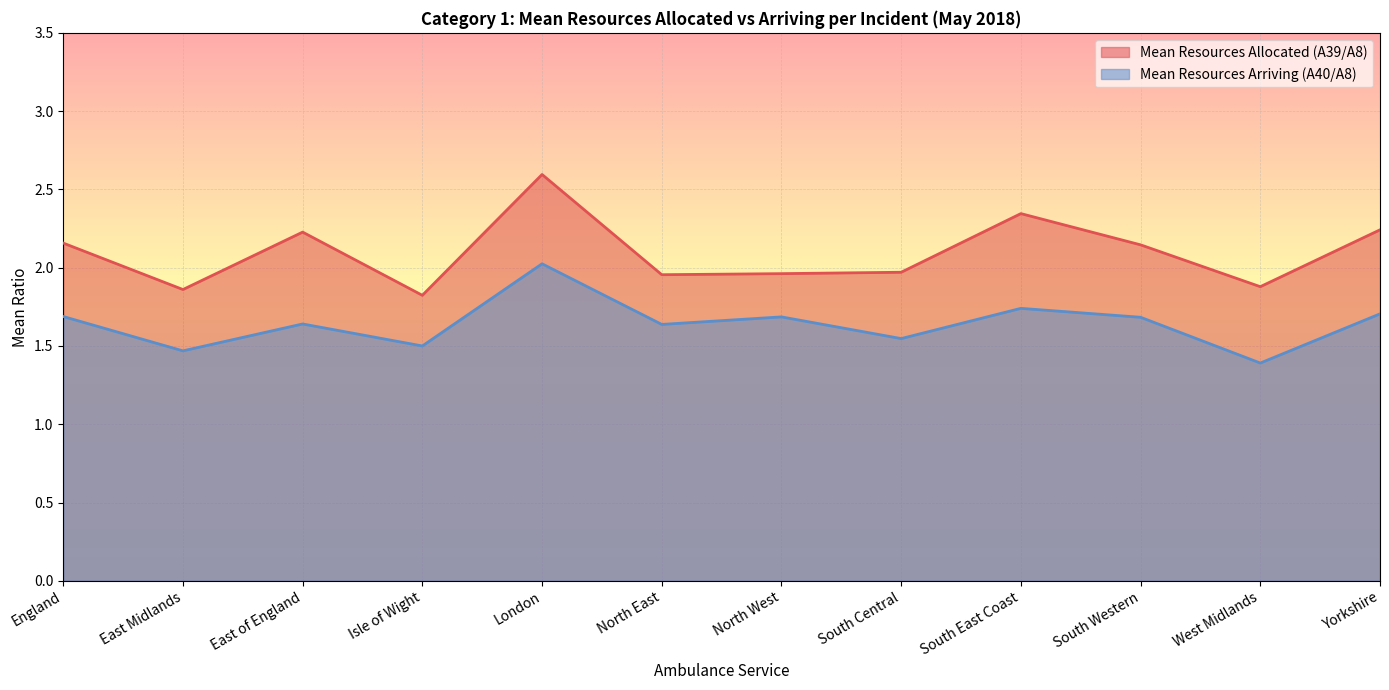

At which category is the sum across all series the highest?

London